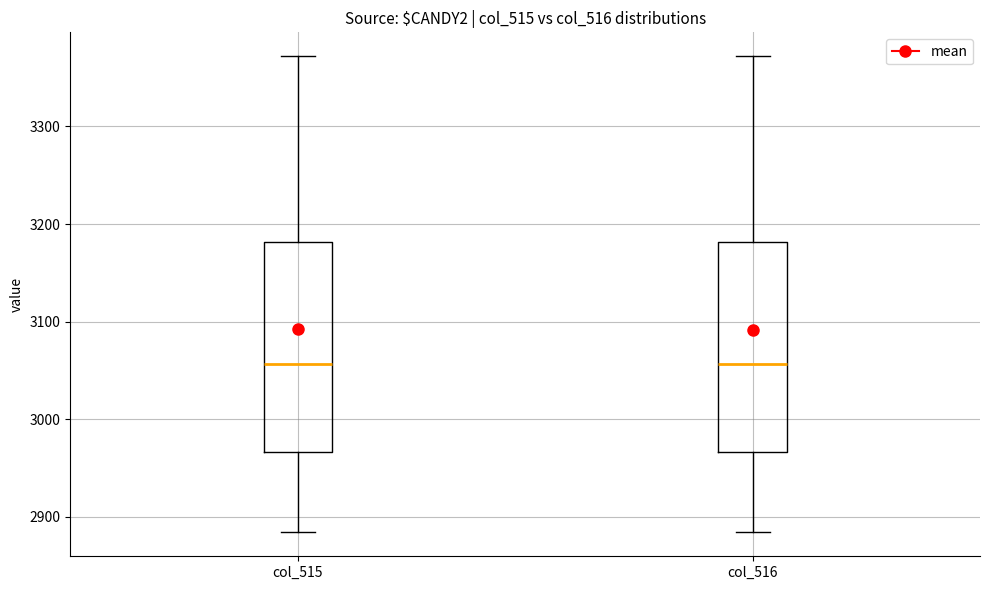

Reading left to right, read every box against the y-axis: the position of its median line, the range the box covers, and the ends of its whiskers. The values are not printed on the chart, so give them approximately, as read against the axis.

col_515: median 3060, box 2970 to 3180, whiskers 2880 to 3370
col_516: median 3060, box 2970 to 3180, whiskers 2880 to 3370